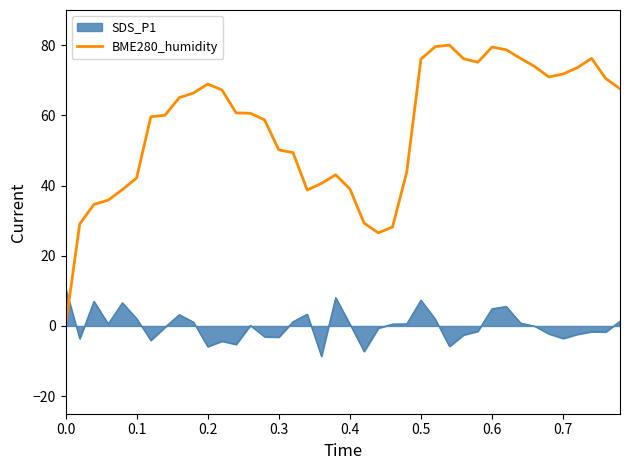

Which series has the largest range (max minus min)?

BME280_humidity